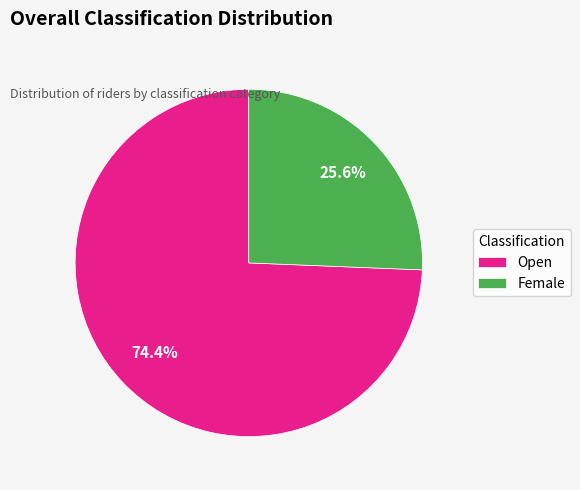

Which category has the biggest portion of the pie?

Open